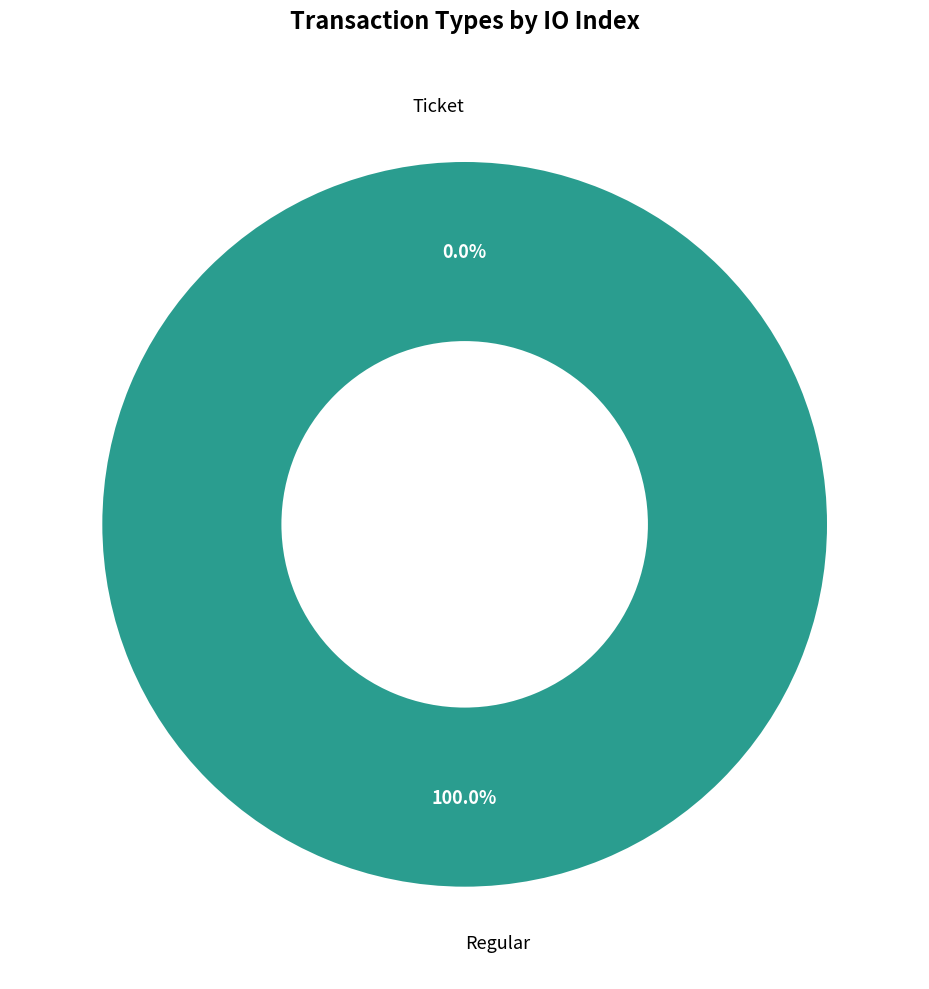

Does any single category account for the majority?

Yes